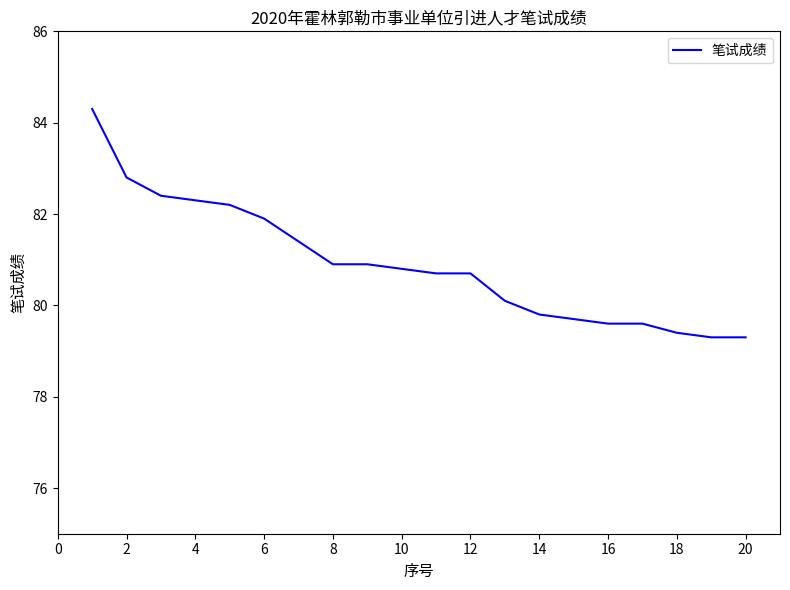

What is the minimum value shown in the chart?

79.3